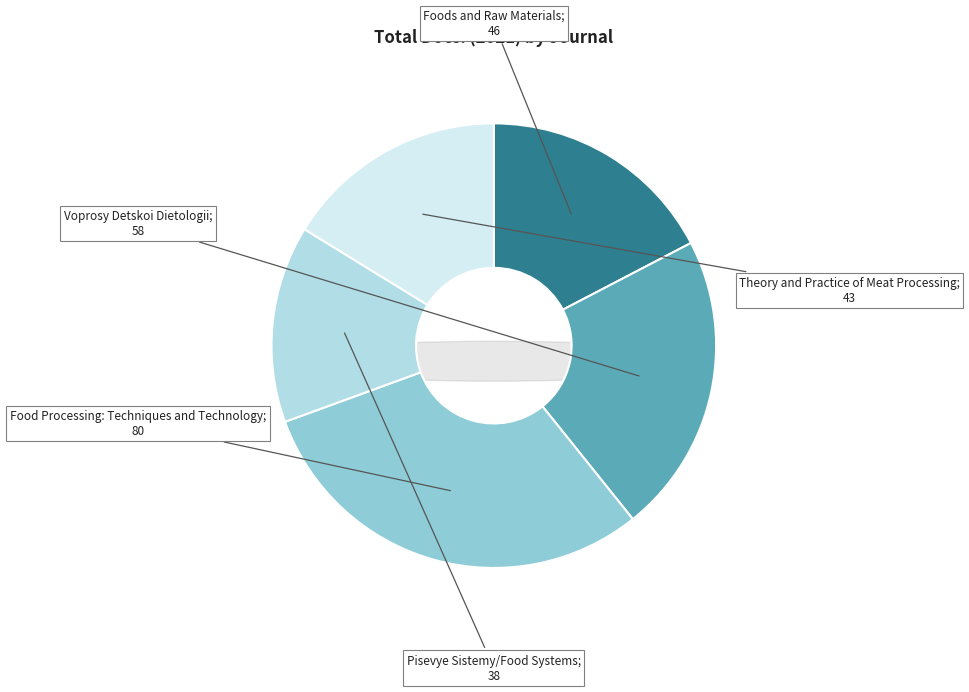

What is the largest slice in the pie chart?

Food Processing: Techniques and Technology